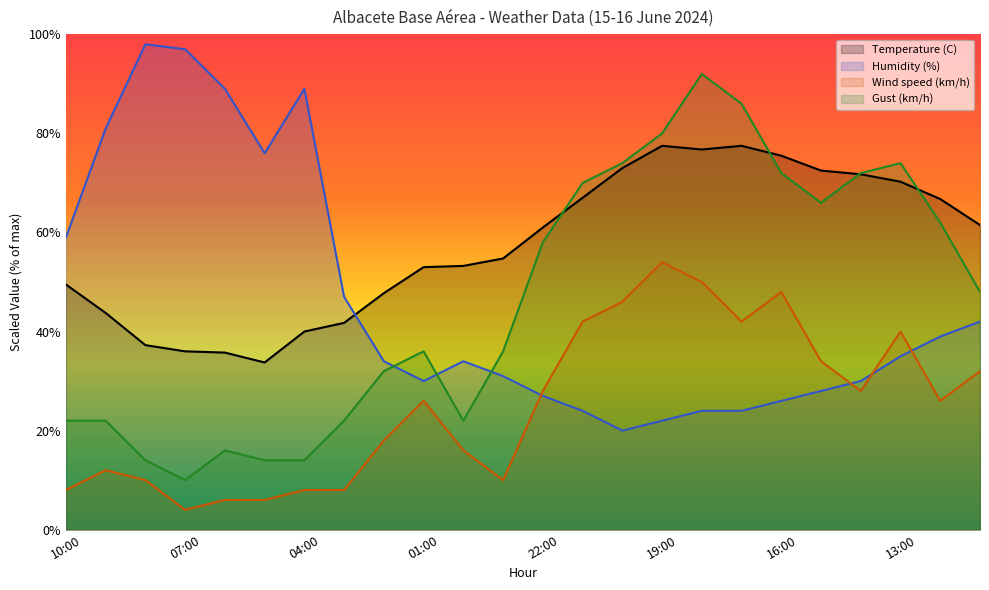

How many values in the Temperature (C) series exceed 61?

11